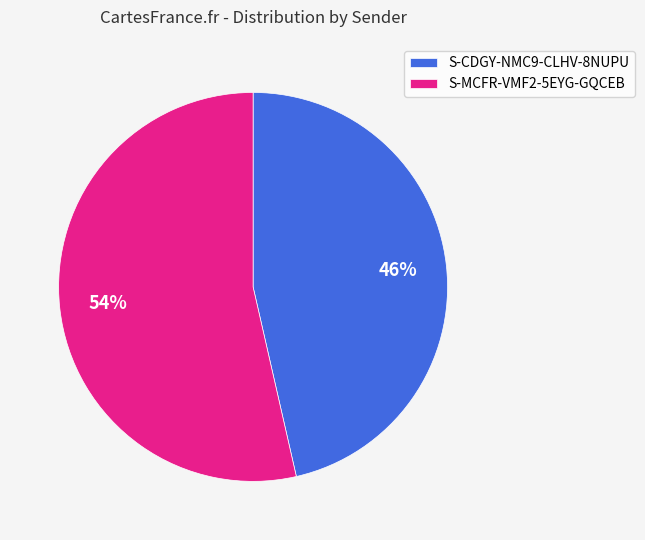

True or false: S-MCFR-VMF2-5EYG-GQCEB accounts for 54% of the total.

True